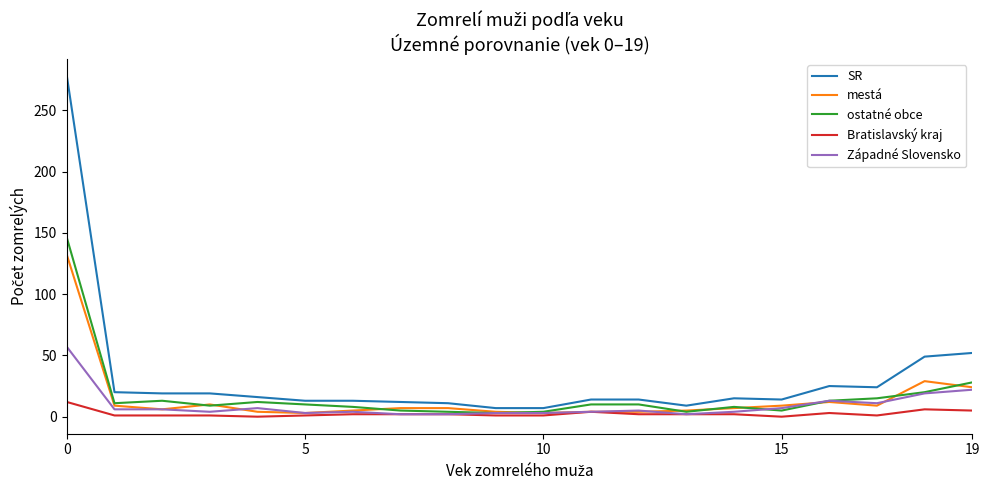

Which series has the largest range (max minus min)?

SR